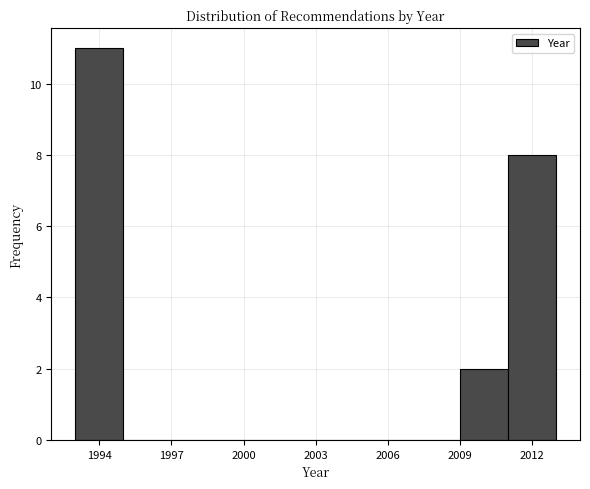

Over which range of the x-axis is the bar tallest?

1993 to 1995